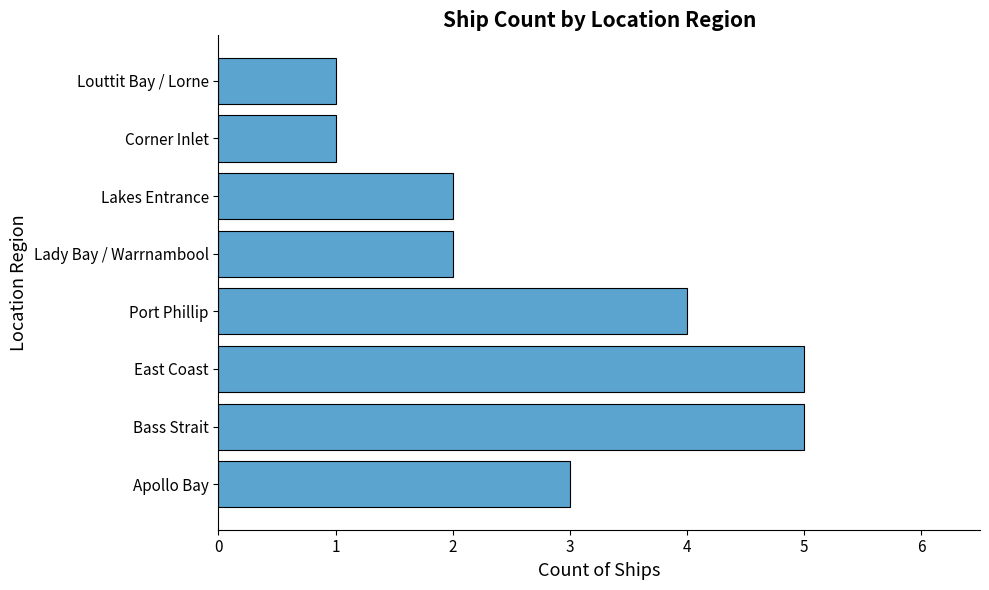

What is the average value?

3